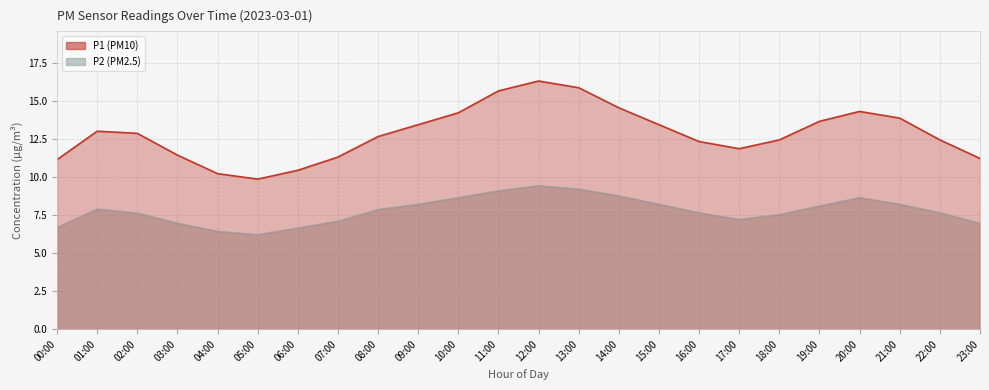

What is the label of the 19th point from the left?

18:00